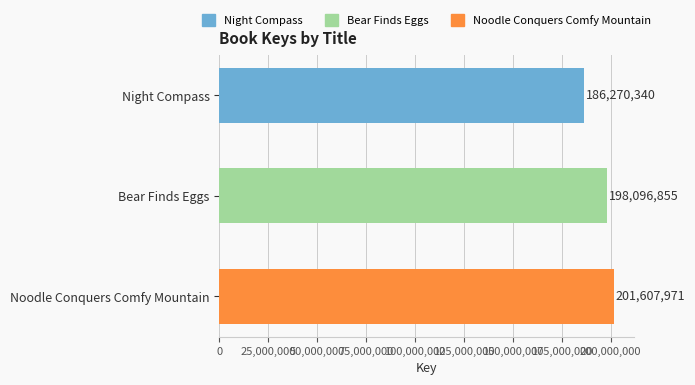

What is the average value?

195325055